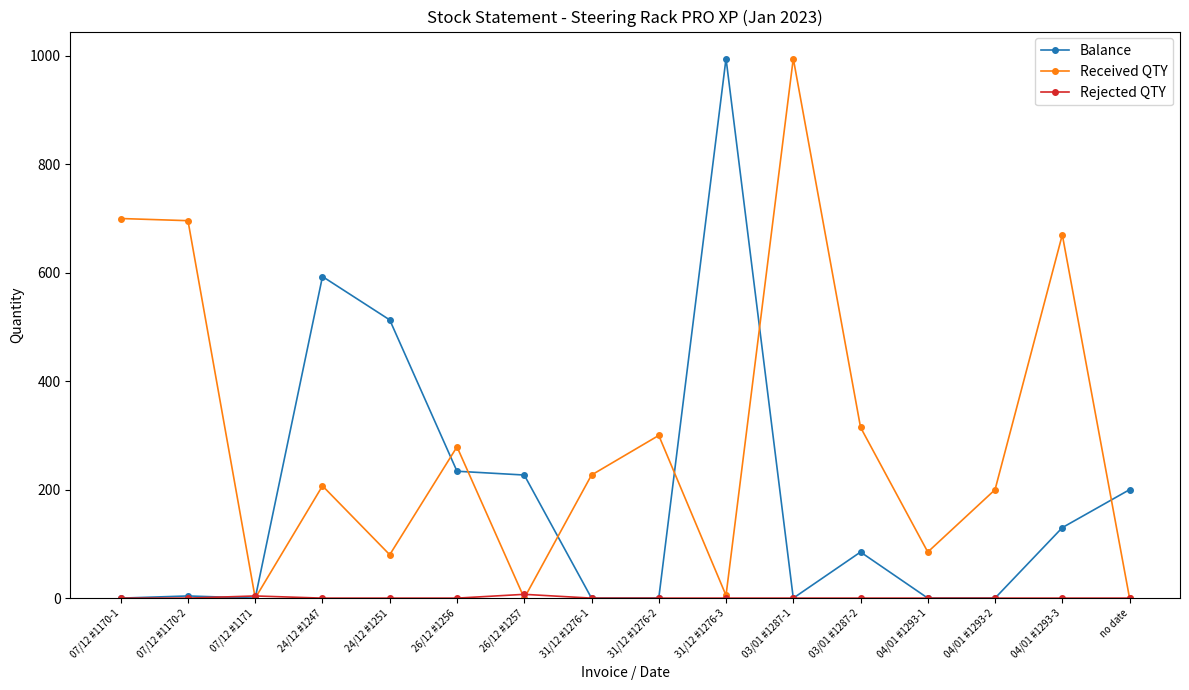

Where is Balance nearest to the value 497?

24/12 #1251